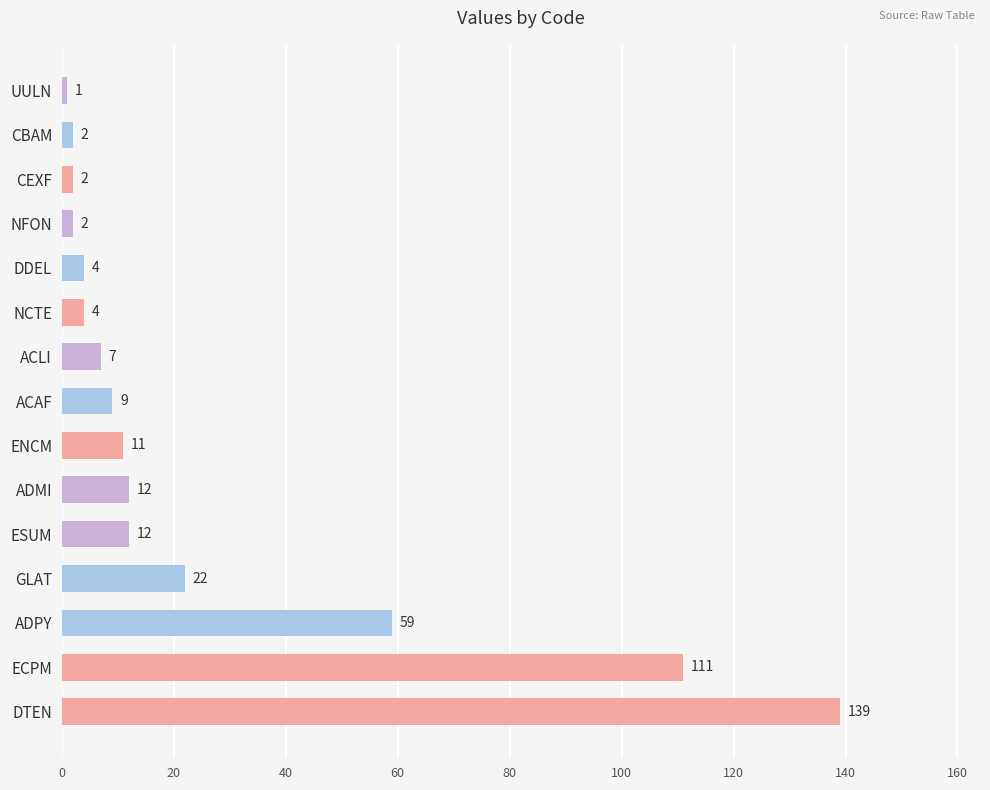

Is it true that the value at ADPY is 12?

False